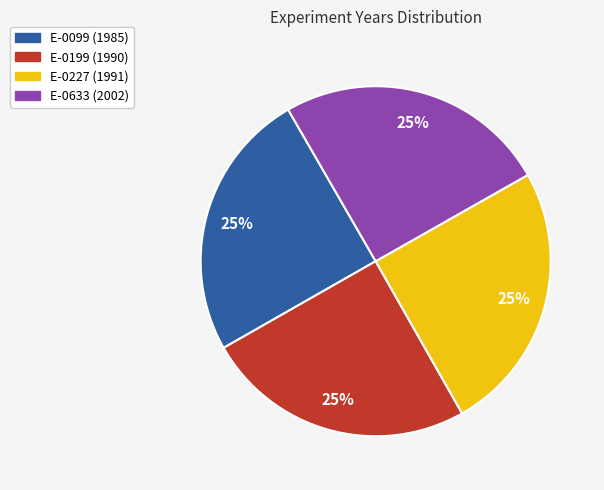

True or false: E-0227 accounts for 25% of the total.

True